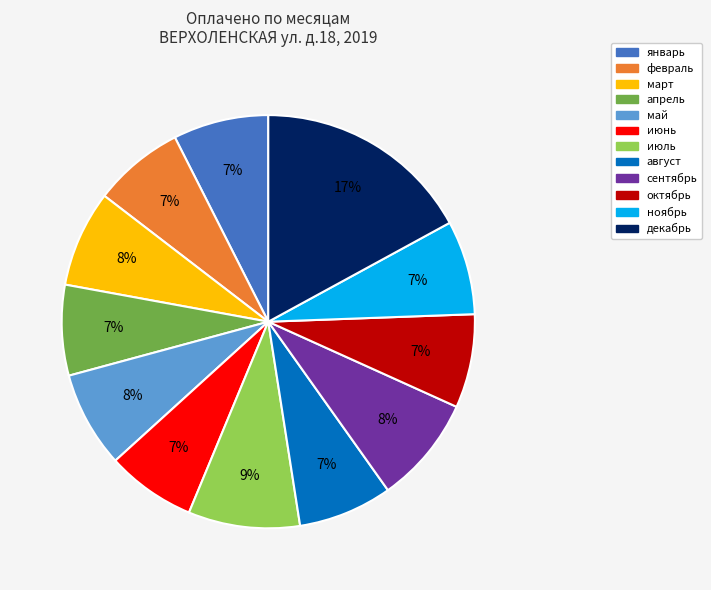

Approximately how many times larger is the value at ноябрь compared to июль?

0.8